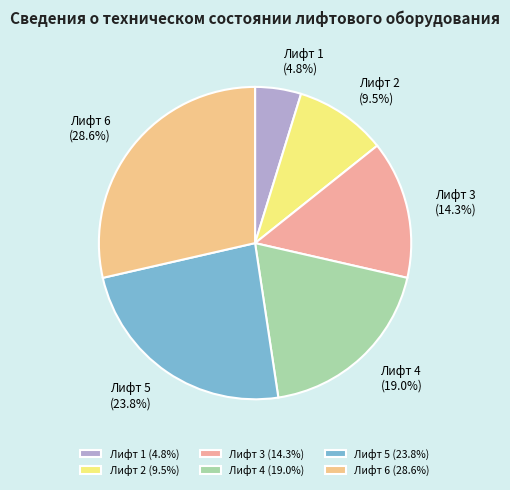

Does Лифт 4 account for over 50% of the chart?

No